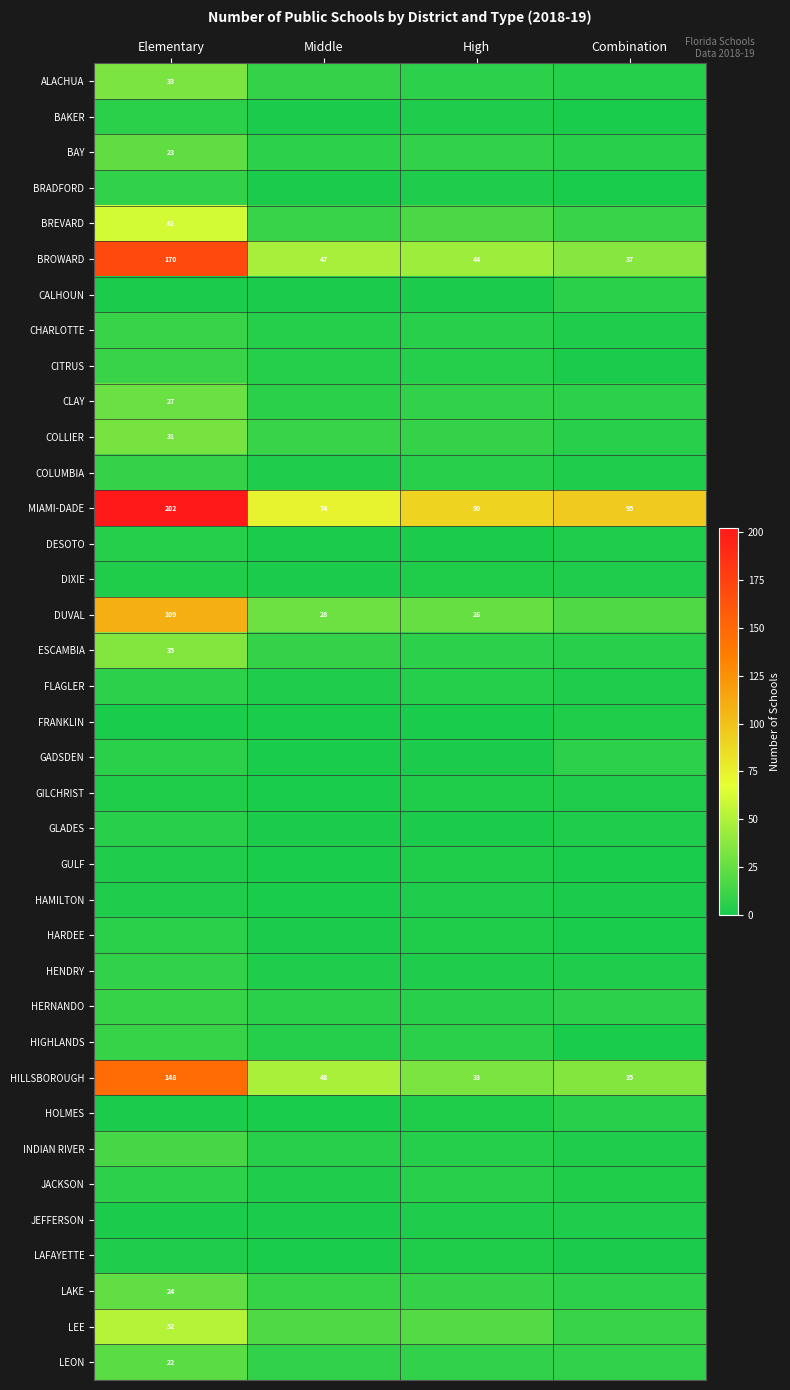

The value of ALACHUA at Elementary is 53. True or false?

False